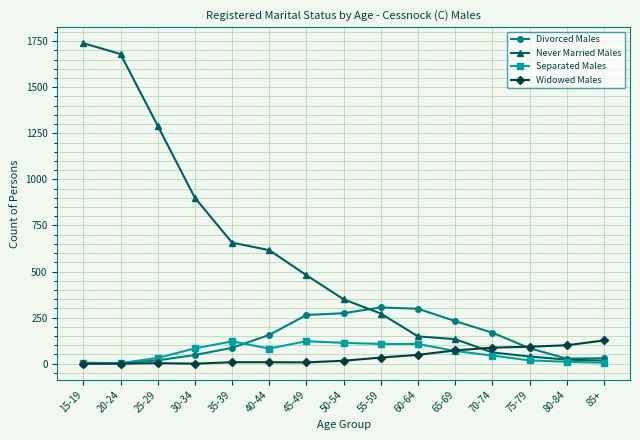

Read the Divorced Males value at 50-54.

274